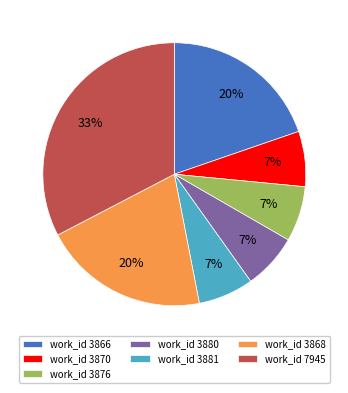

Do work_id 3866 and work_id 7945 together represent more than half of the pie?

Yes